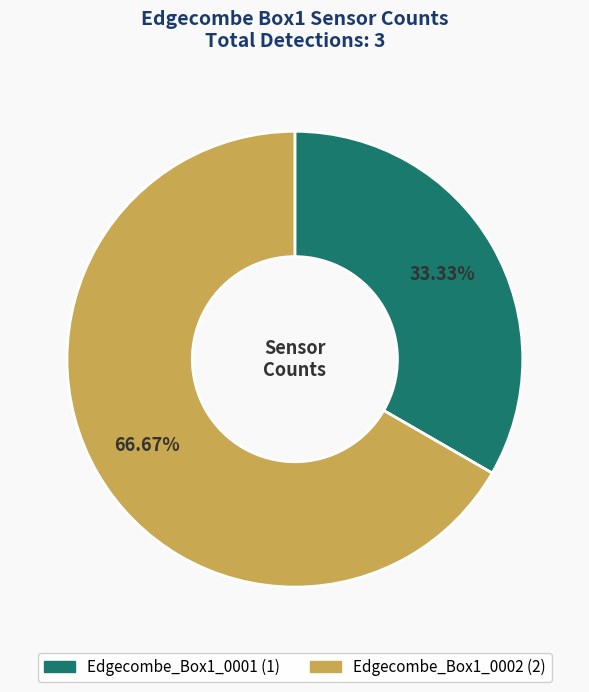

Does Edgecombe_Box1_0002 account for over 50% of the chart?

Yes